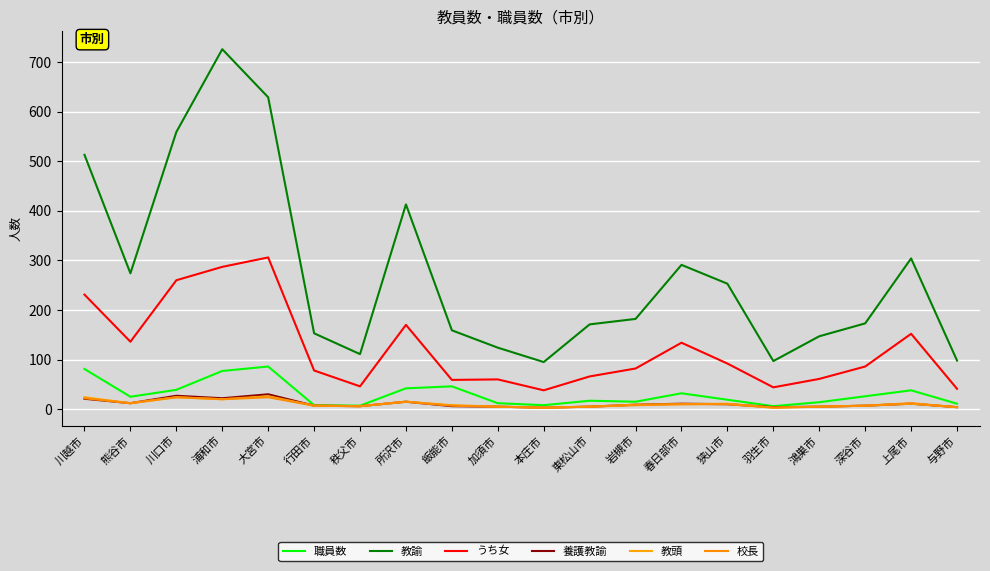

Count the number of data series in this chart.

6